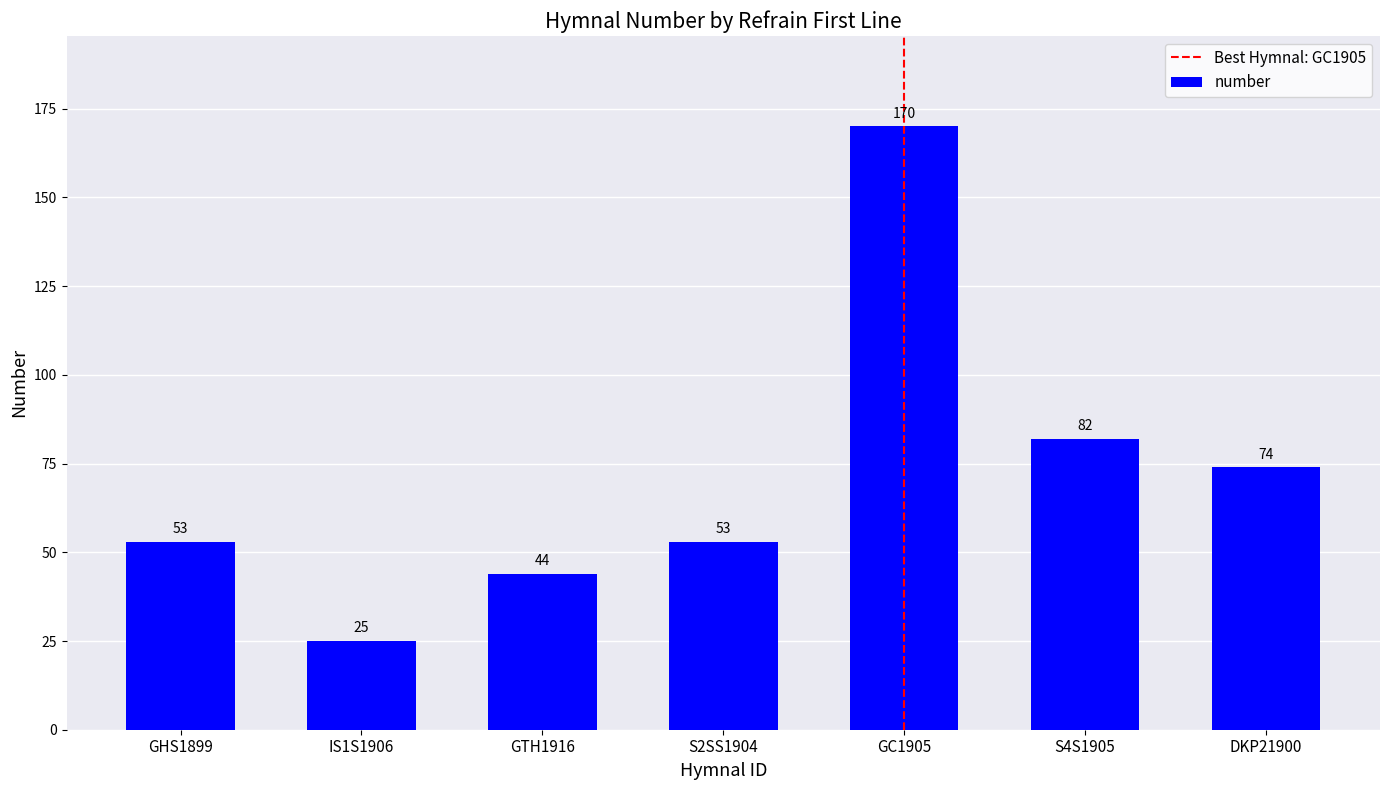

Reading right to left, transcribe all the data shown in this chart.

74	82	170	53	44	25	53